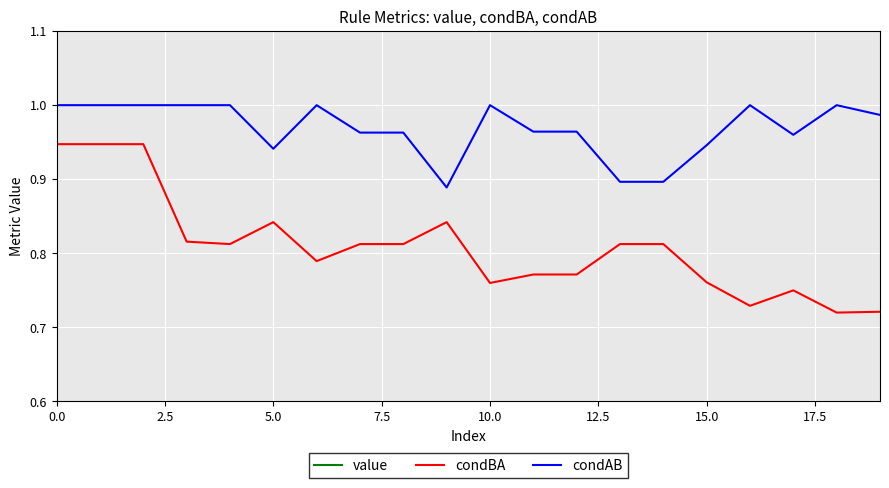

Reading left to right, what are all the values shown in this chart?

value: 0.5	0.5	0.5	0.4	0.4	0.4	0.4	0.4	0.4	0.4	0.4	0.4	0.4	0.4	0.4	0.4	0.4	0.4	0.4	0.4
condBA: 0.9	0.9	0.9	0.8	0.8	0.8	0.8	0.8	0.8	0.8	0.8	0.8	0.8	0.8	0.8	0.8	0.7	0.8	0.7	0.7
condAB: 1.0	1.0	1.0	1.0	1.0	0.9	1.0	1.0	1.0	0.9	1.0	1.0	1.0	0.9	0.9	0.9	1.0	1.0	1.0	1.0